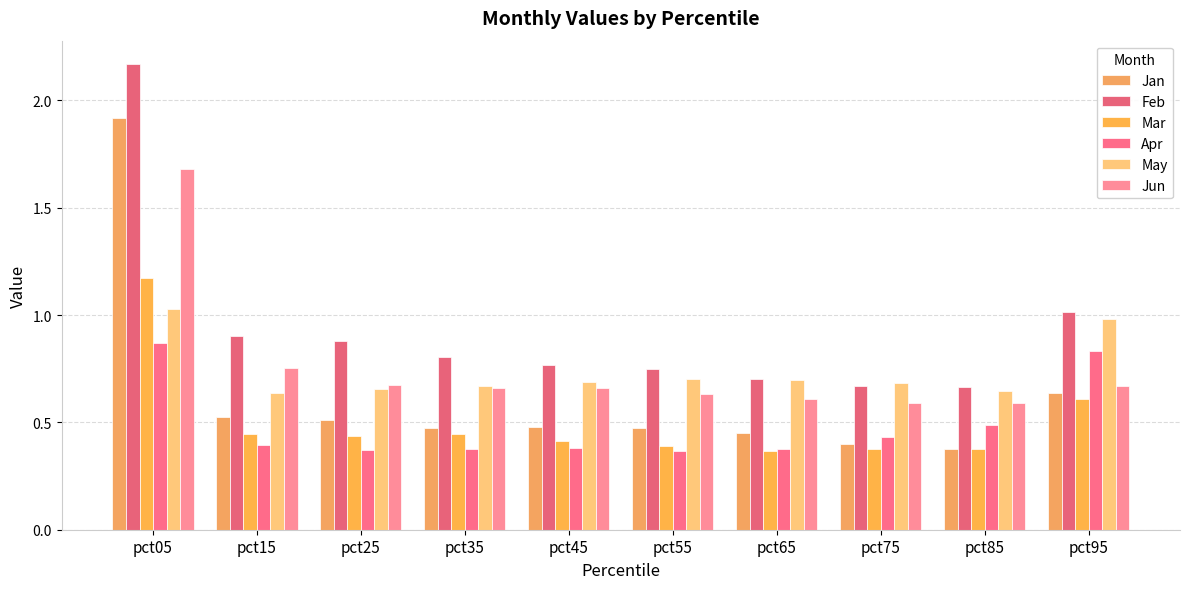

What are all the series names shown in the legend?

Jan, Feb, Mar, Apr, May, Jun